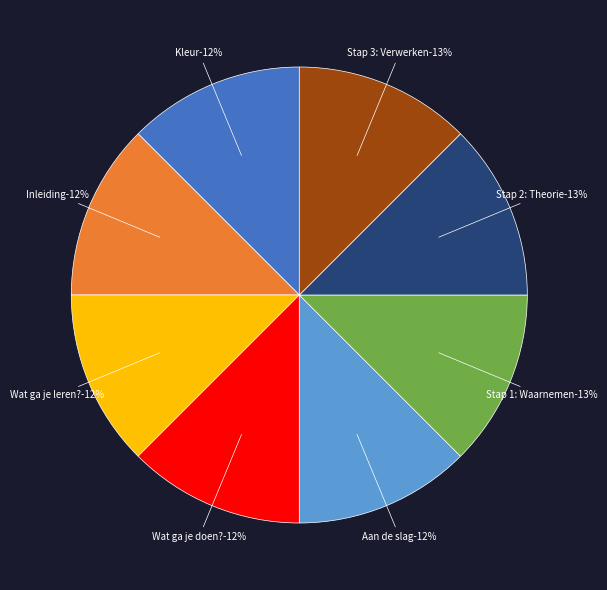

Rank the categories by value from highest to lowest.

Stap 3: Verwerken, Stap 2: Theorie, Stap 1: Waarnemen, Aan de slag, Wat ga je doen?, Wat ga je leren?, Inleiding, Kleur